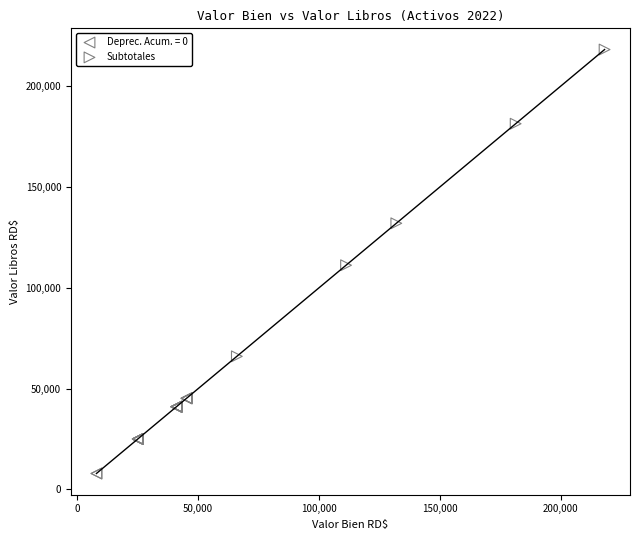

Which series has the widest spread of Y values?

Subtotales